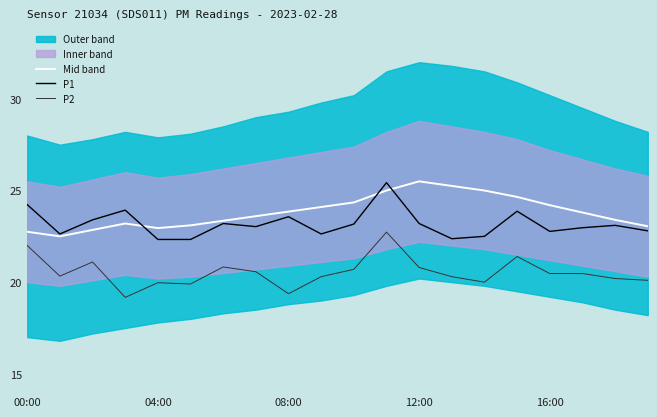

The value of P2 at 16:00 is 20.5. True or false?

True